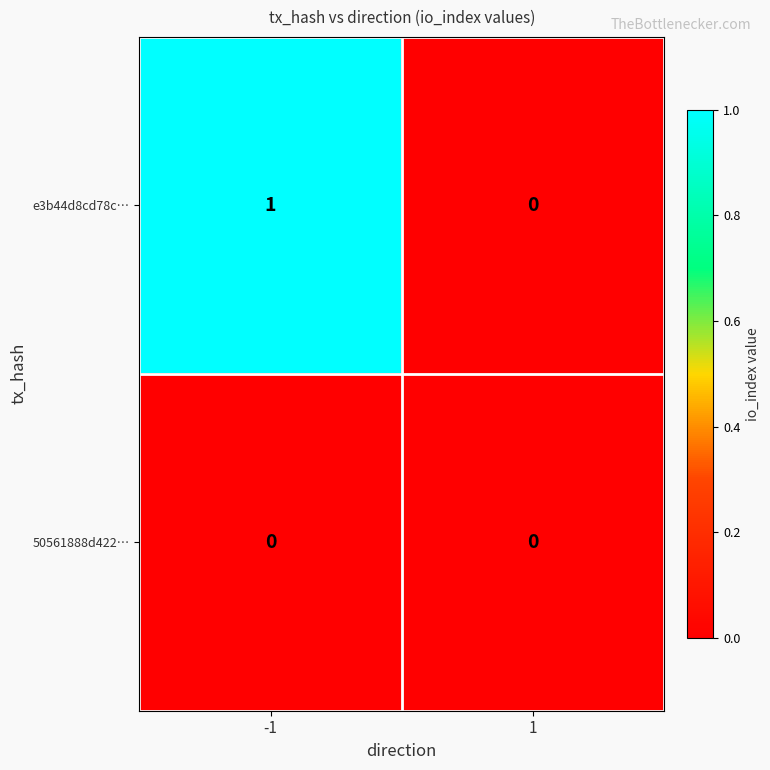

List the series in order of their peak value, lowest first.

50561888d422…, e3b44d8cd78c…